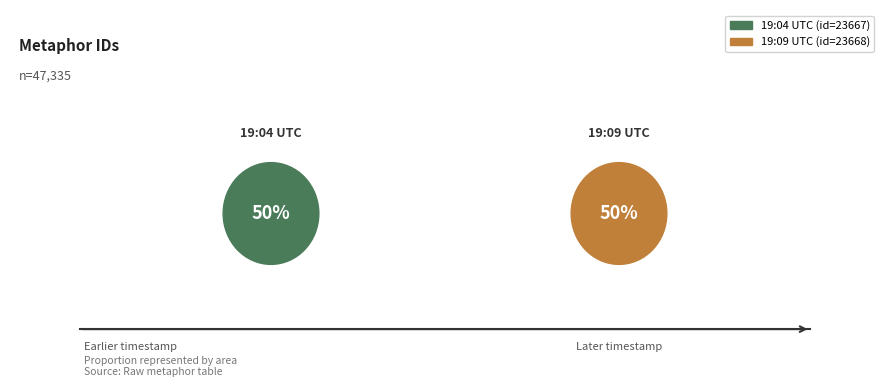

Do 2014-03-12 19:09:25 UTC and 2014-03-12 19:04:28 UTC together represent more than half of the pie?

Yes